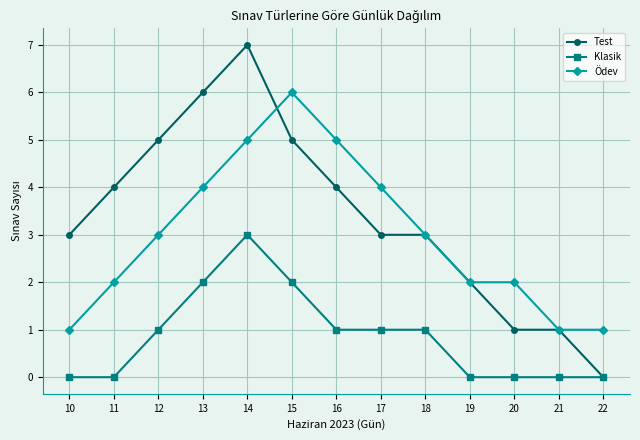

Which series has the largest total across all categories?

Test